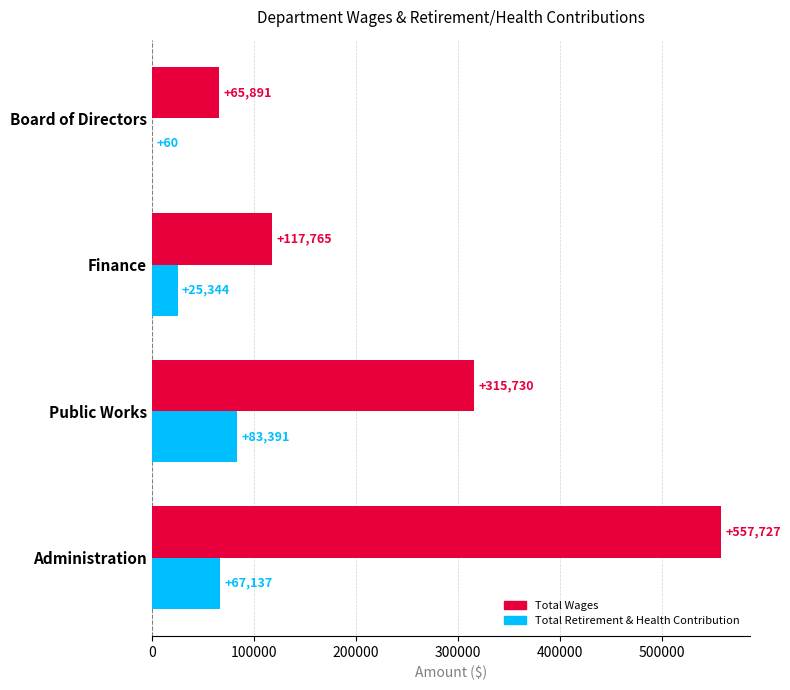

What is the sum of the Total Retirement & Health Contribution values at Public Works and Finance?

108735